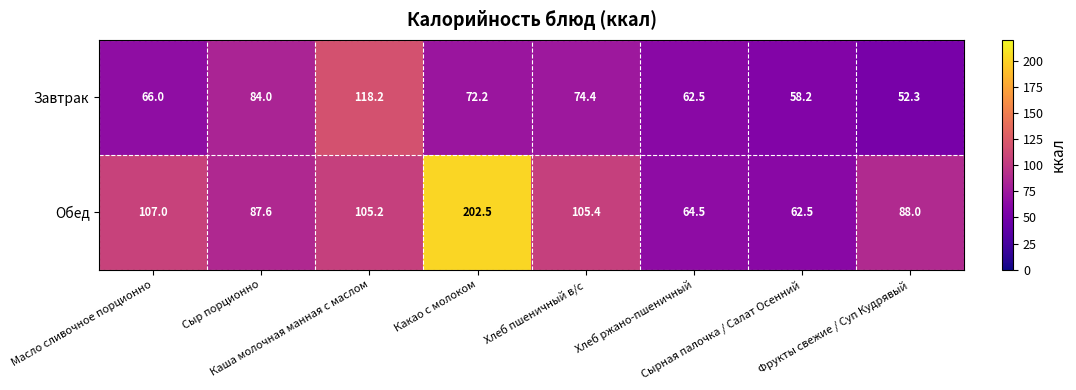

Which series has the largest total across all categories?

Обед